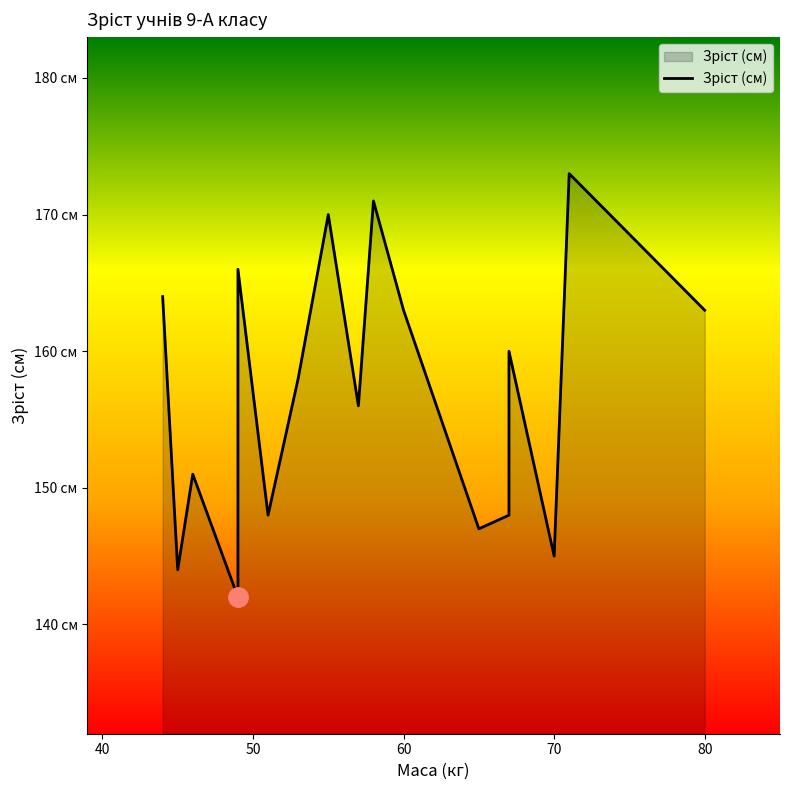

How many series are shown in this chart?

1